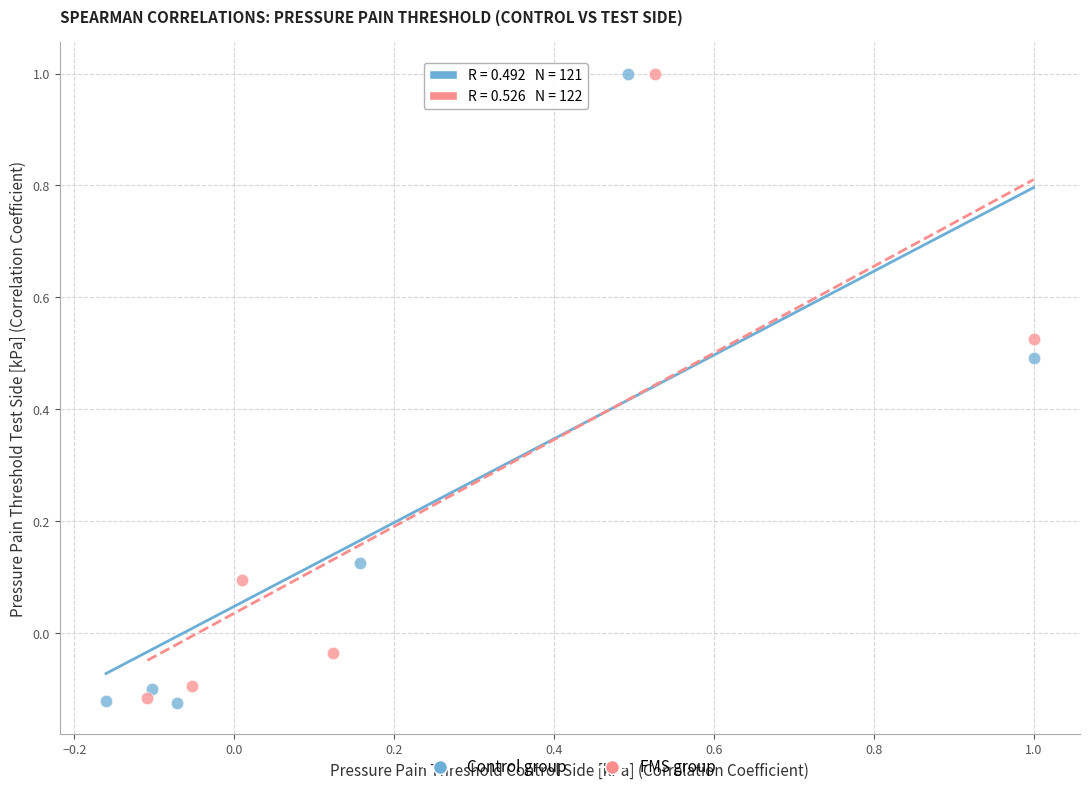

What are all the series names shown in the legend?

Control group, FMS group